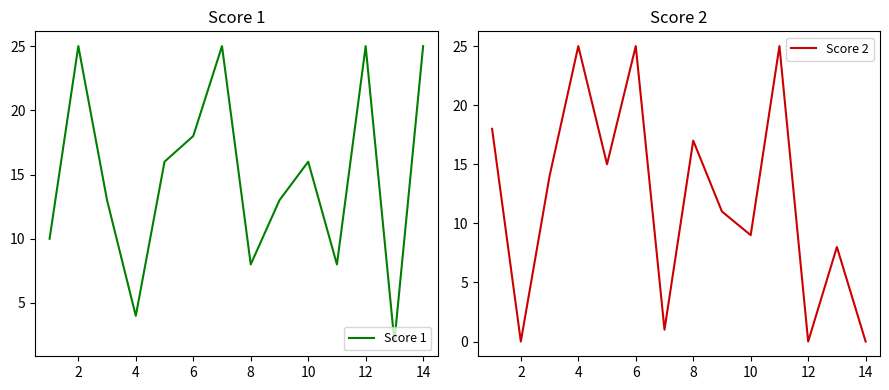

What is the average value of the Score 2 series?

12